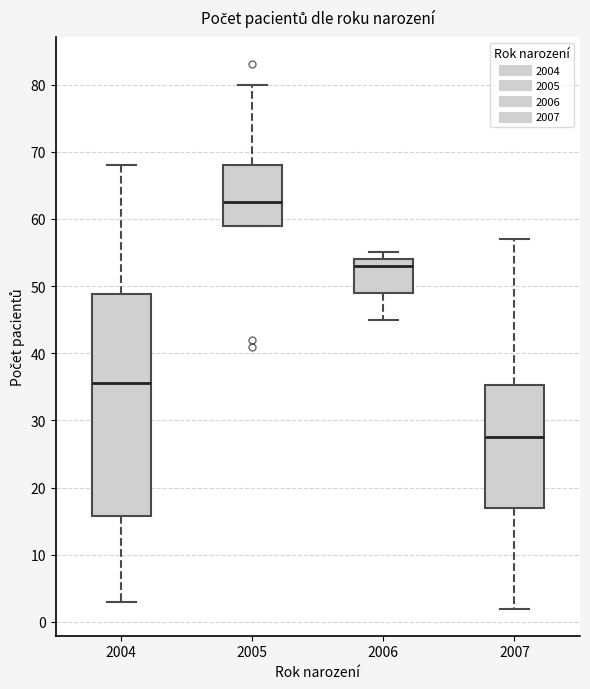

Reading left to right, transcribe this box plot: for each box, give where its median line is, the range the box spans, and where its two whiskers end, as read against the y-axis. The values are not printed on the chart, so give them approximately, as read against the axis.

2004: median 36, box 16 to 49, whiskers 3 to 68
2005: median 63, box 59 to 68, whiskers 59 to 80
2006: median 53, box 49 to 54, whiskers 45 to 55
2007: median 28, box 17 to 35, whiskers 2 to 57